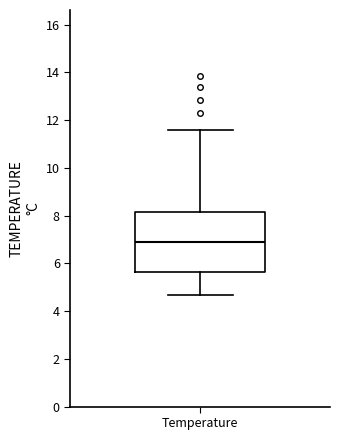

Transcribe this box plot: give where the median line is, the range the box spans, and where the two whiskers end, as read against the y-axis. The values are not printed on the chart, so give them approximately, as read against the axis.

median 7.0, box 5.6 to 8.2, whiskers 4.6 to 11.6